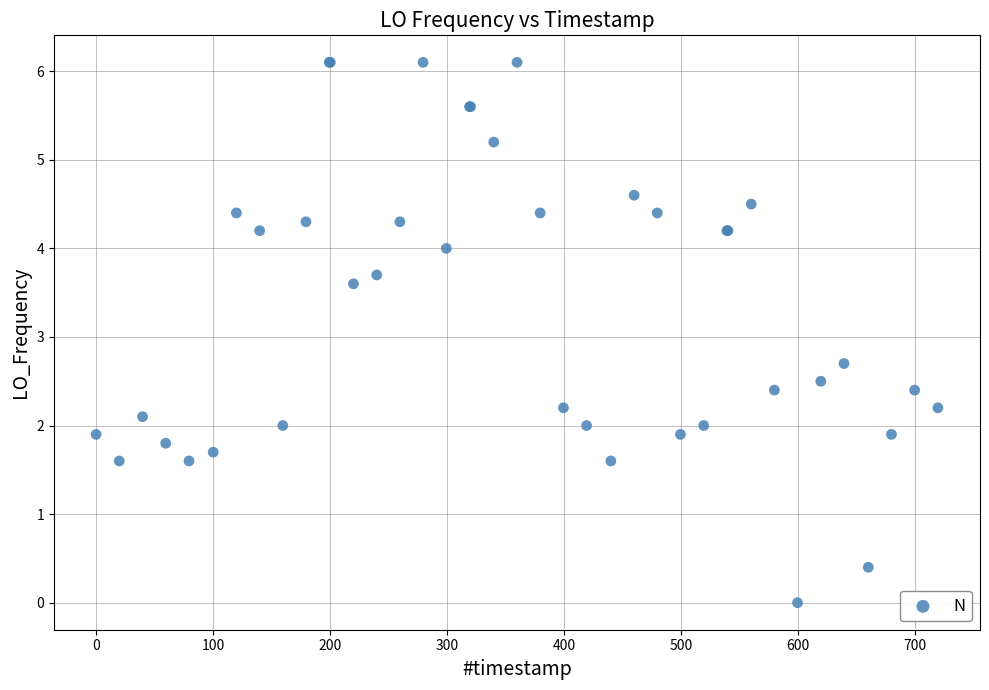

What Y value in the scatter plot is closest to 3?

2.7